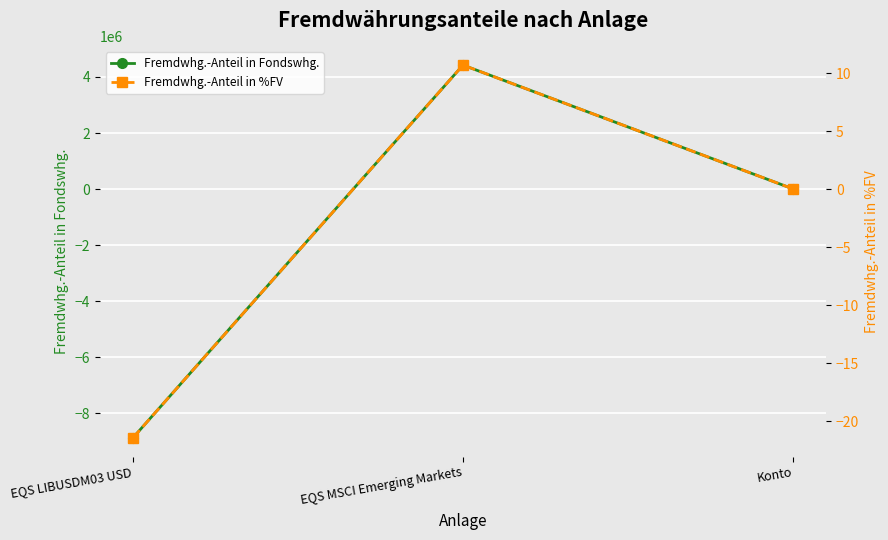

True or false: Fremdwhg.-Anteil in Fondswhg. has a value of 1698.3 at Konto.

False